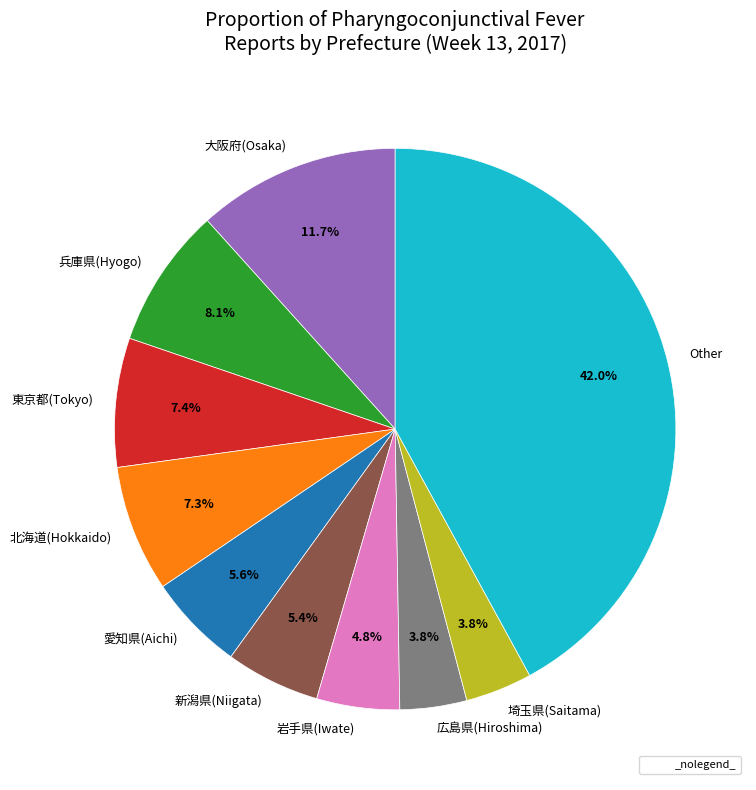

What is the ratio of the value at 愛知県(Aichi) to the value at 岩手県(Iwate)?

1.2